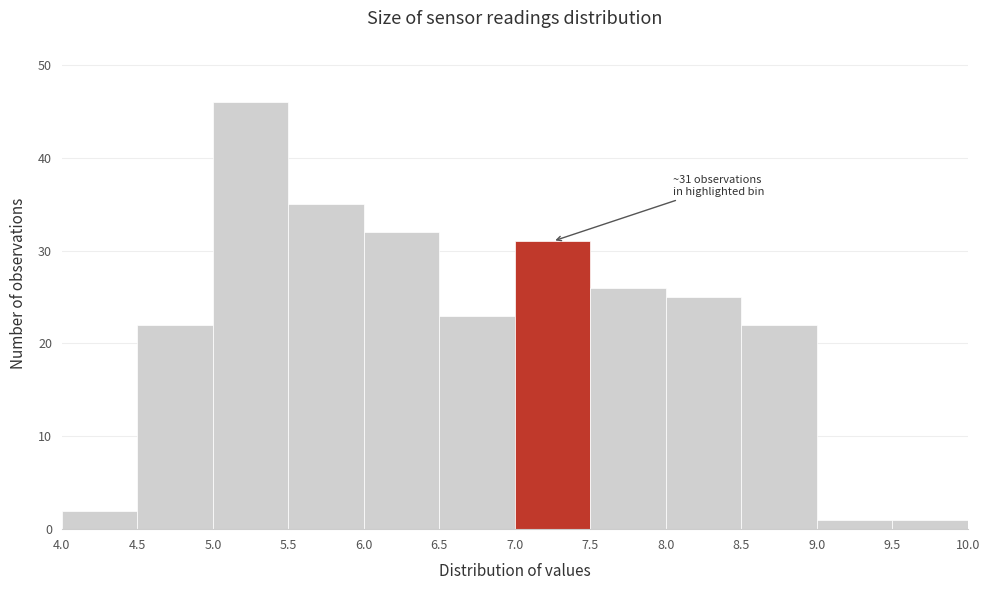

Which range on the x-axis has the tallest bar?

5.0 to 5.5